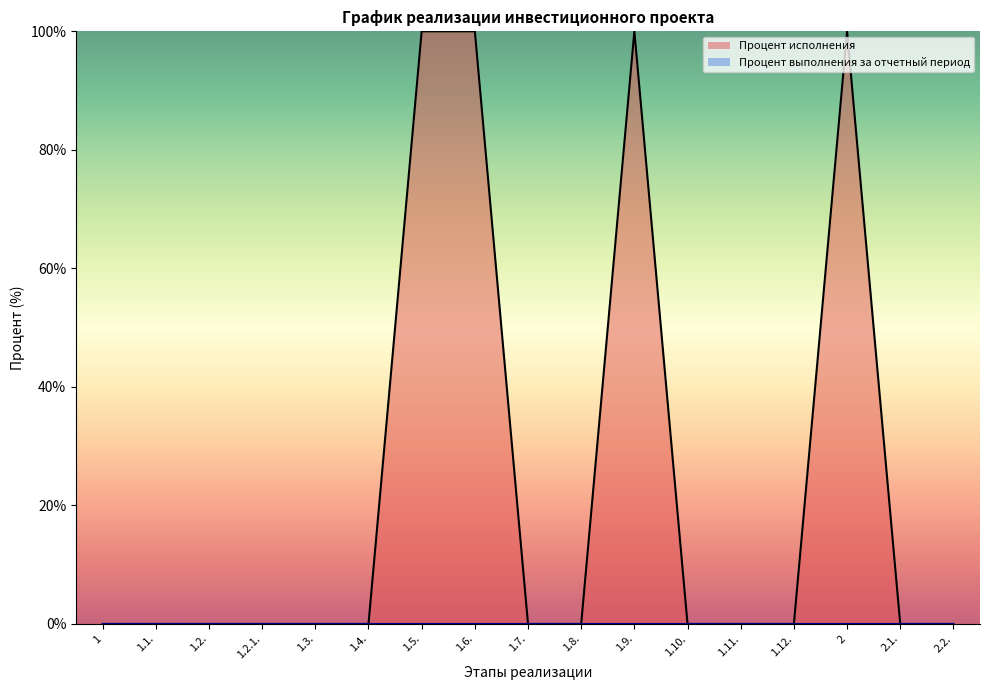

Is it true that the value at 1.11. is 0?

True